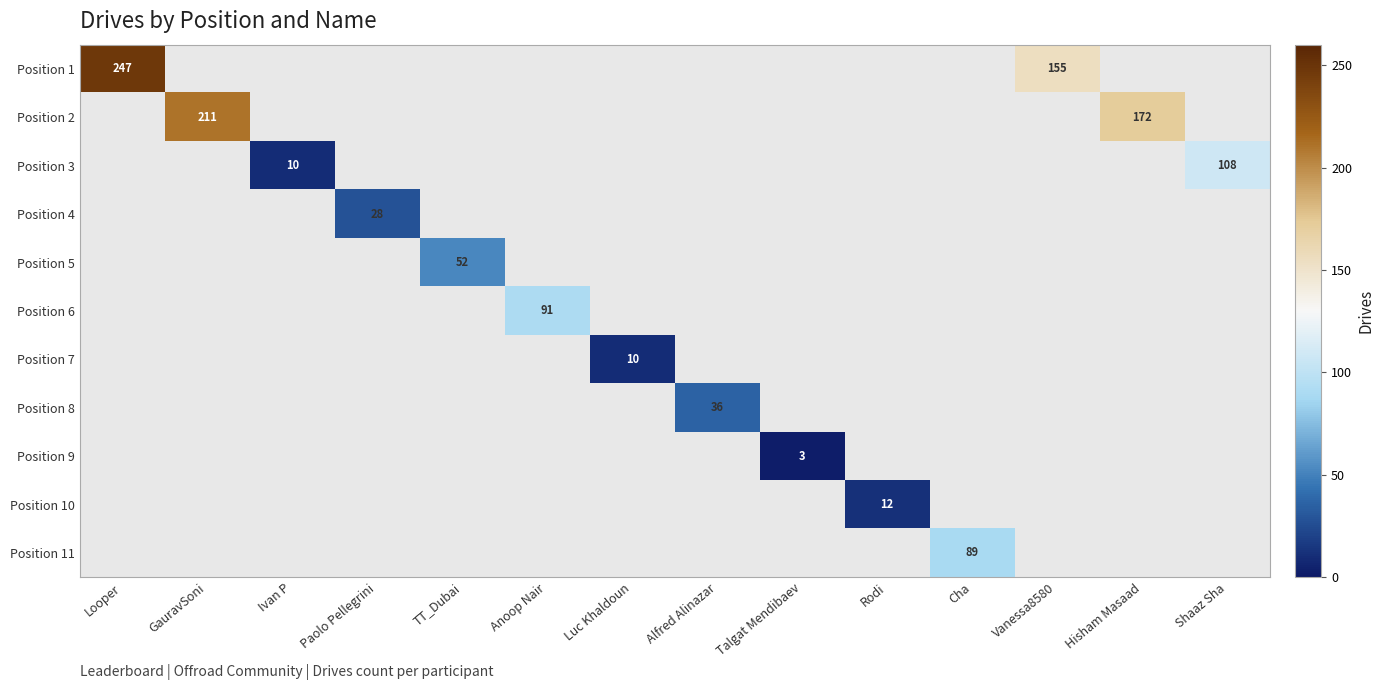

The value of Position 1 at Looper is 247. True or false?

True